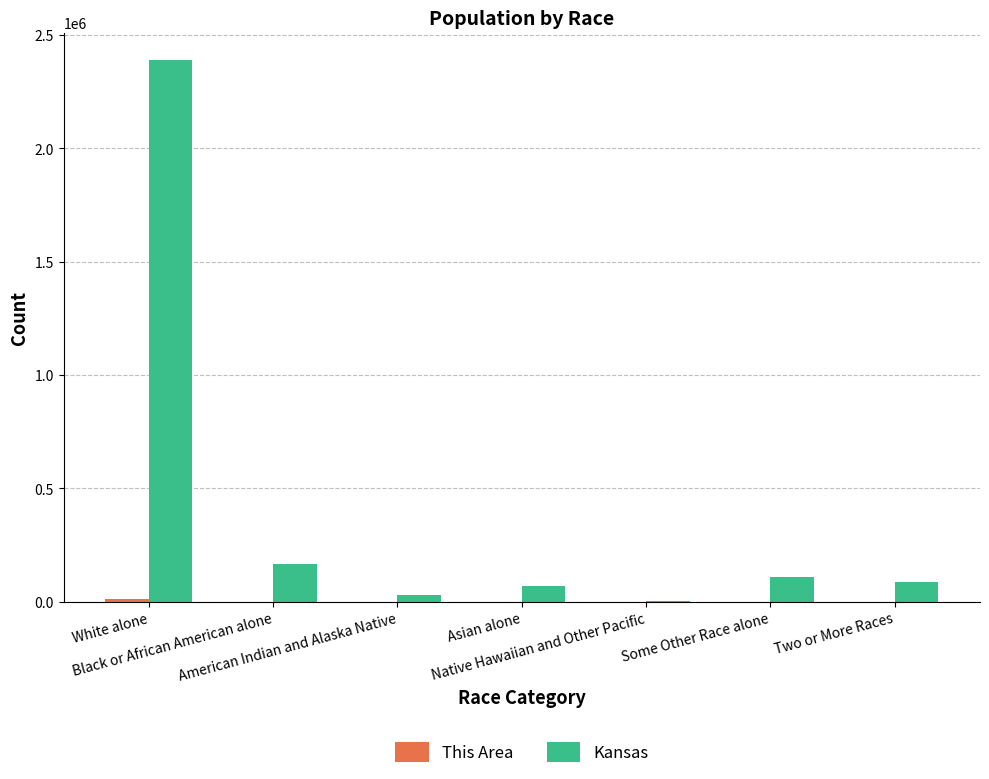

What is the maximum value for Kansas?

2391044